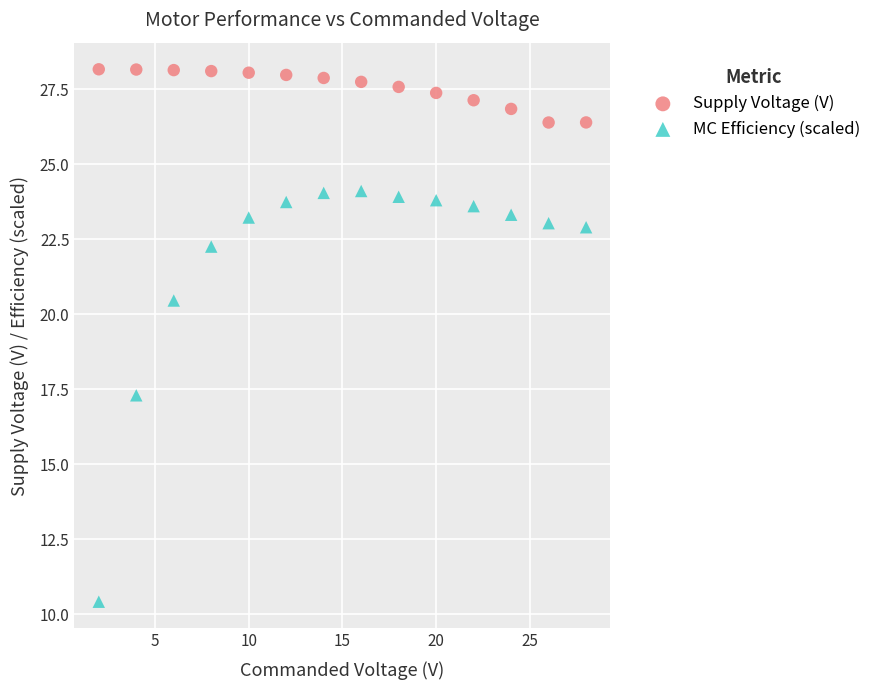

Across all data points, what is the range of X values (max minus min)?

26.0